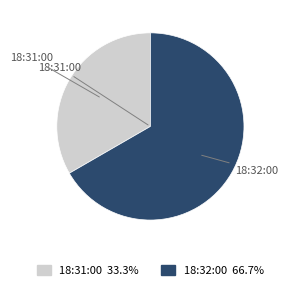

Approximately how many times larger is the value at 18:31:00 compared to 18:32:00?

0.5